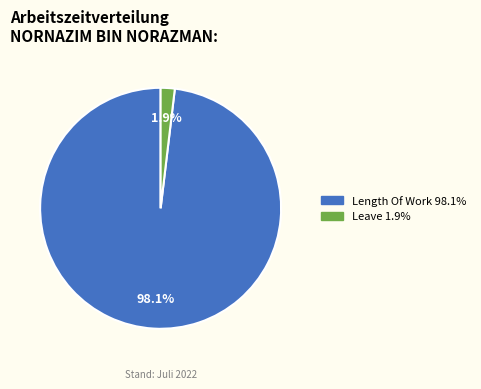

Is there a majority slice in this chart?

Yes